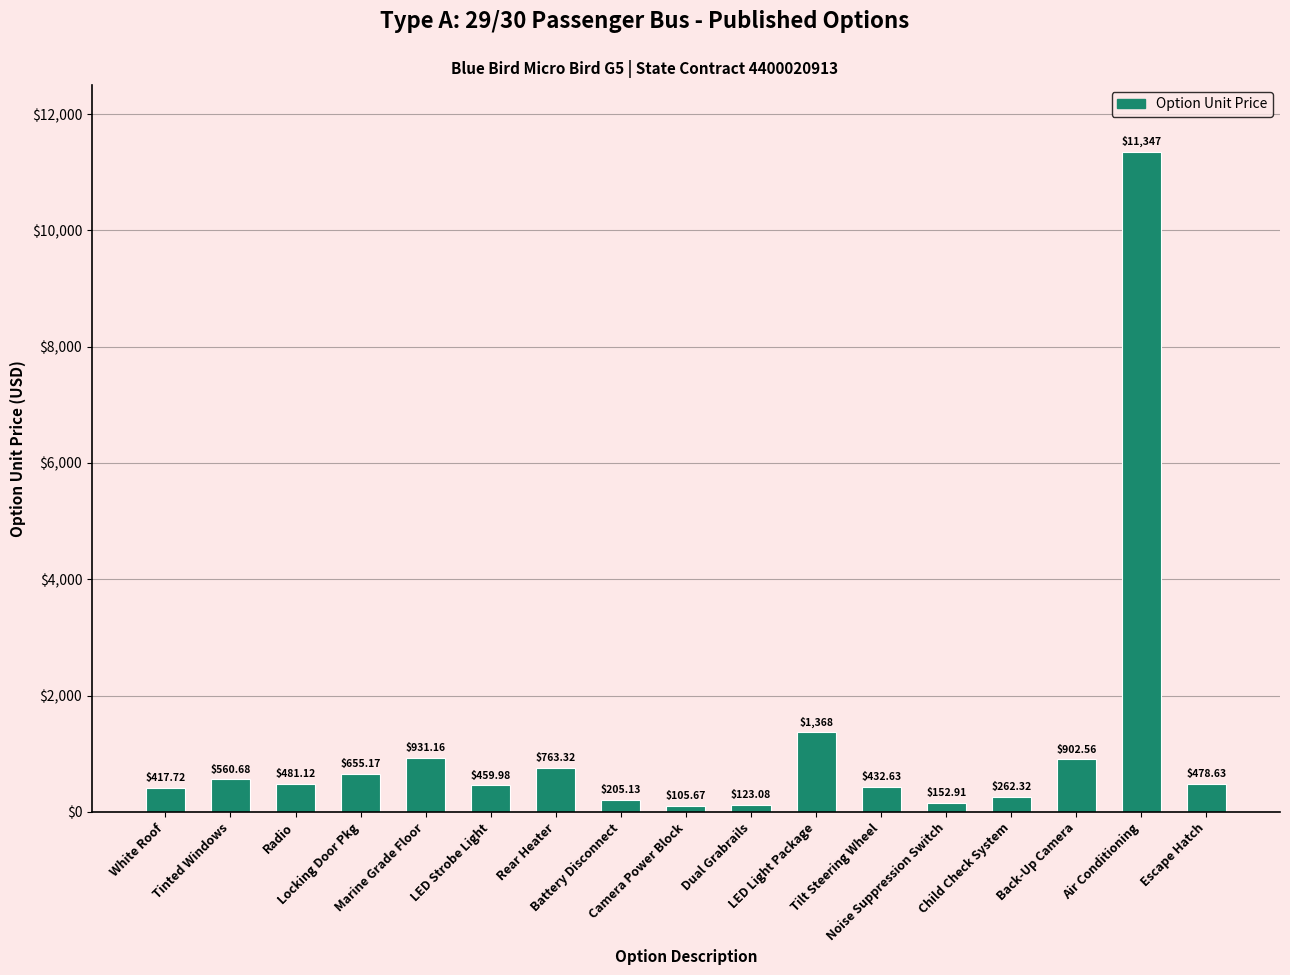

What is the change in value from Rear Heater to Air Conditioning?

+10583.4